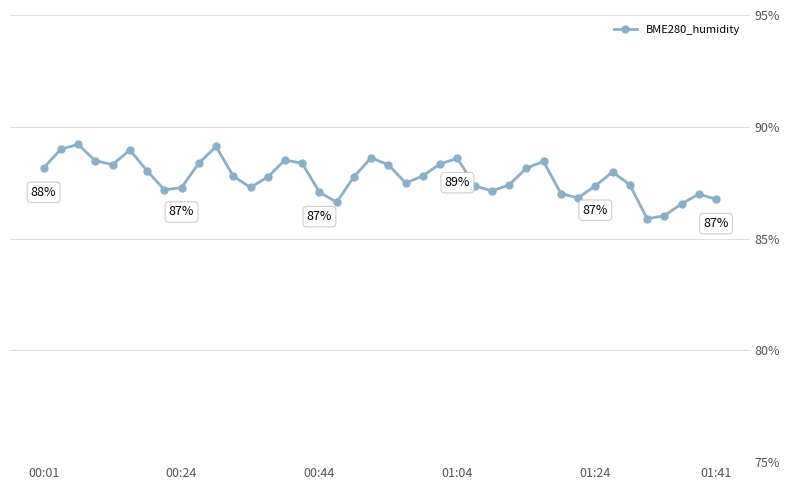

What is the smallest value displayed?

85.9